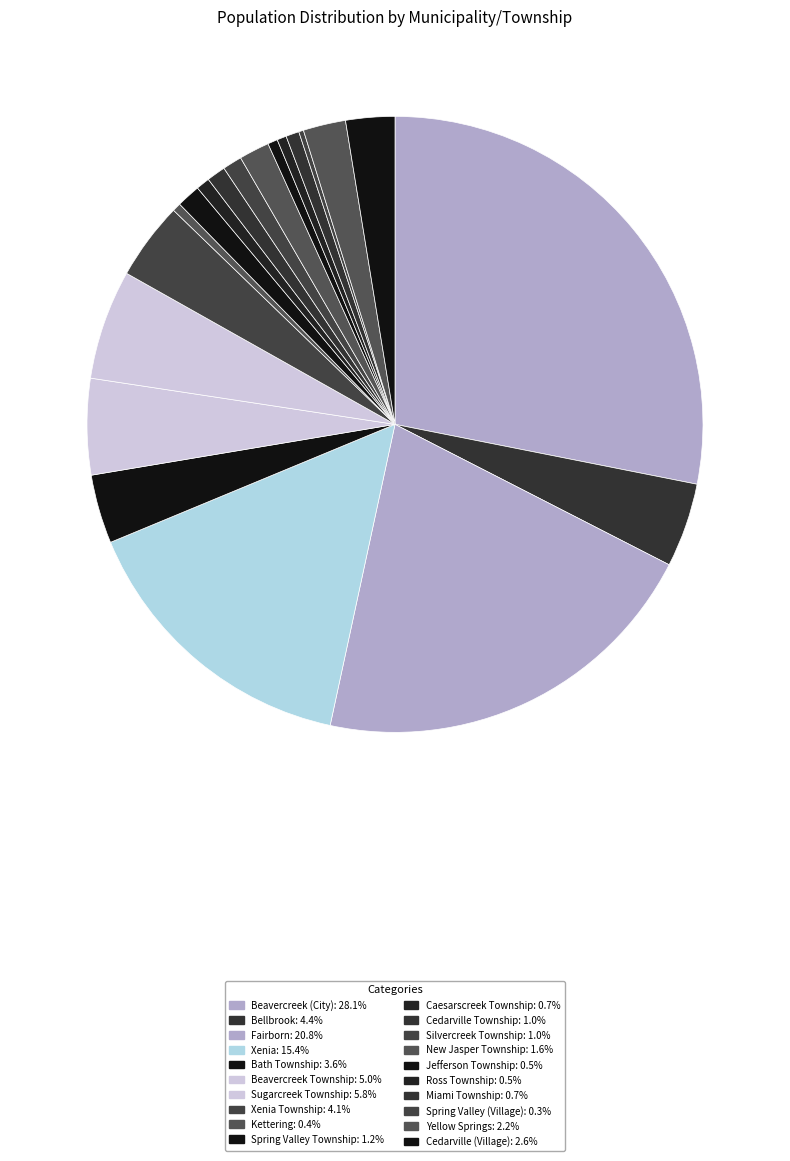

Does any single category account for the majority?

No